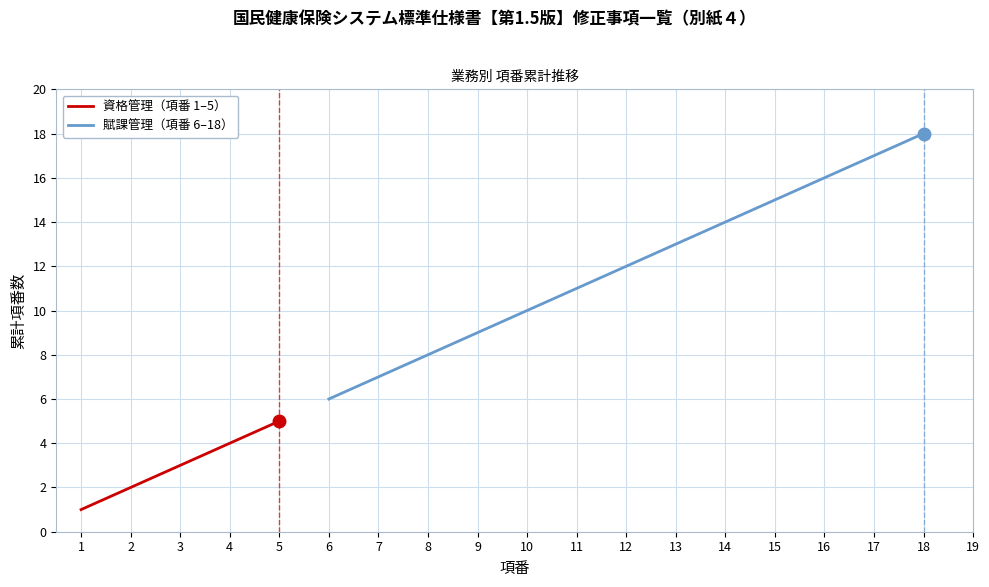

What is the difference between the maximum and minimum values?

17